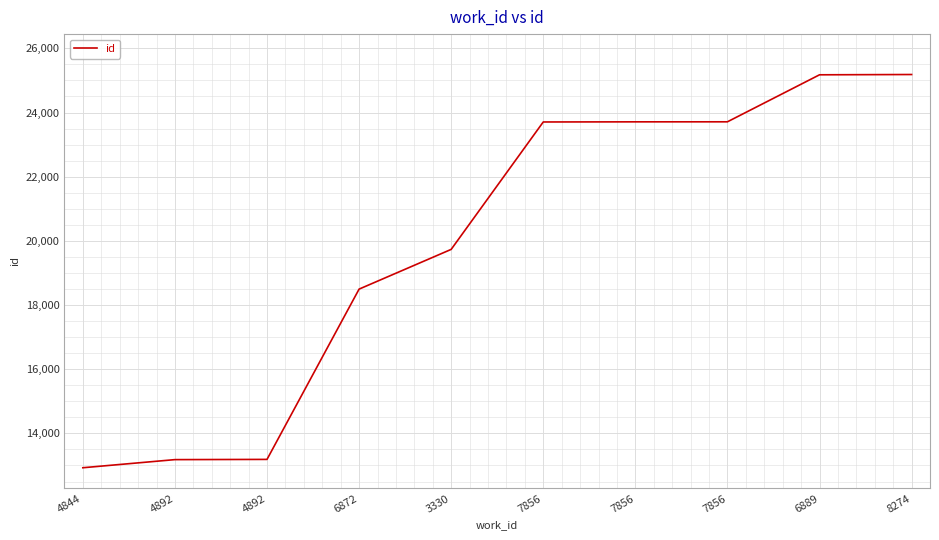

Which label corresponds to the smallest value in the chart?

4844